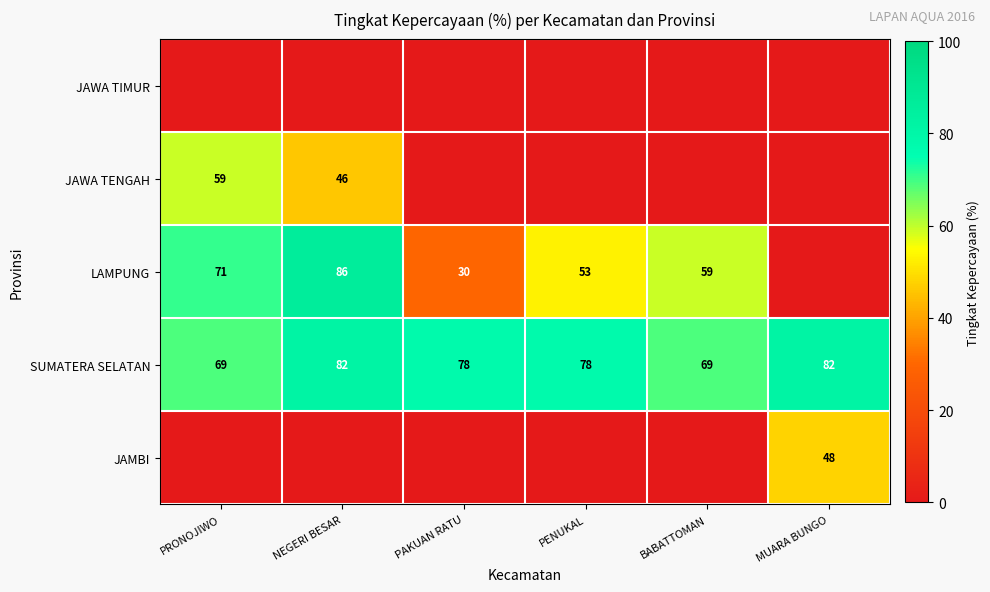

What is the difference between the SUMATERA SELATAN values at PAKUAN RATU and BABATTOMAN?

9